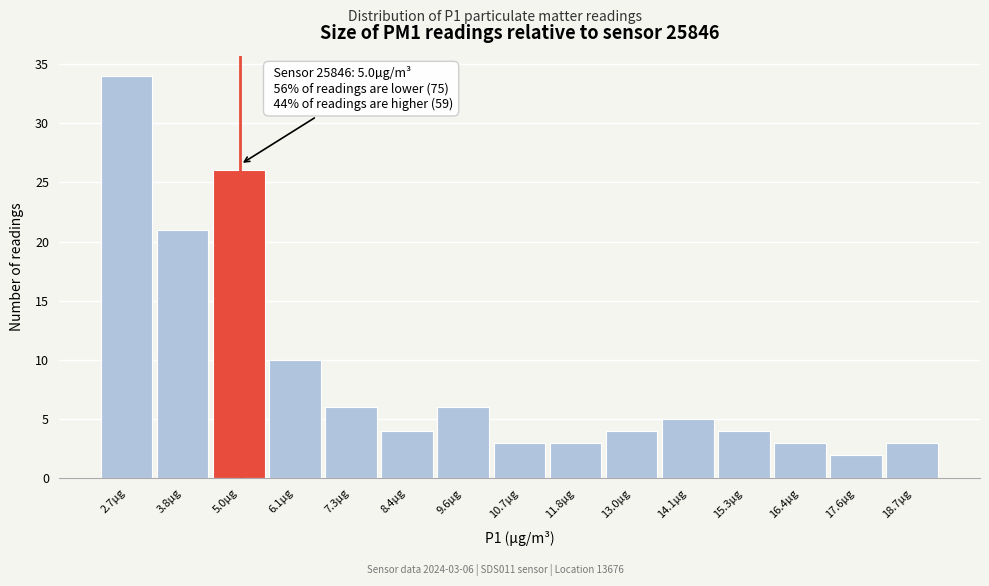

Over which range of the x-axis is the bar tallest?

2.2 to 3.2